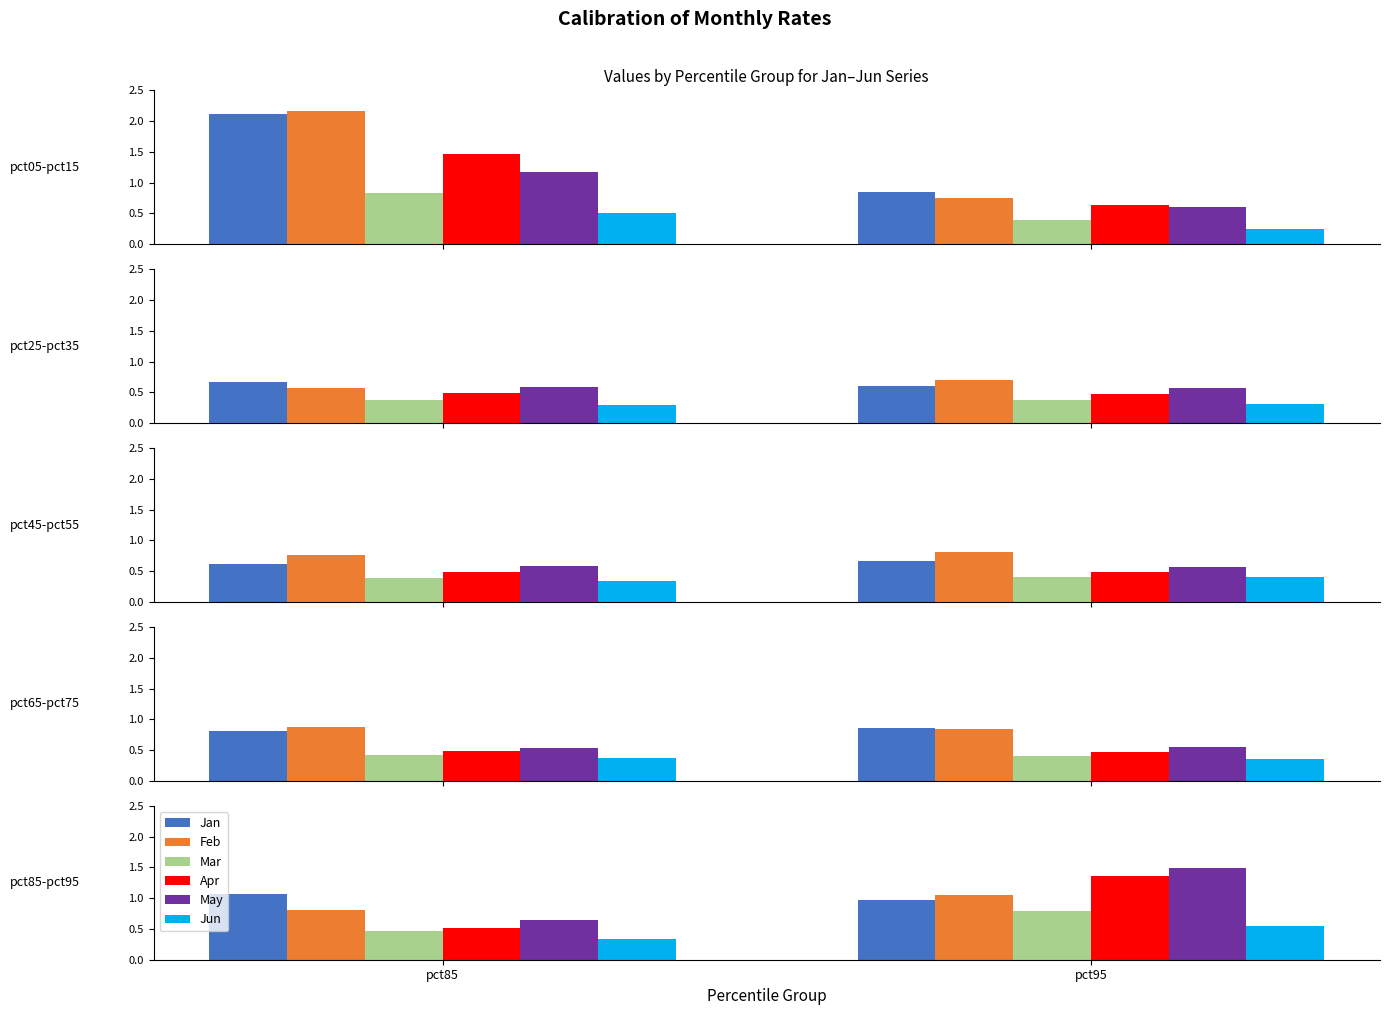

The value of Jun at pct95 is 0.5. True or false?

True